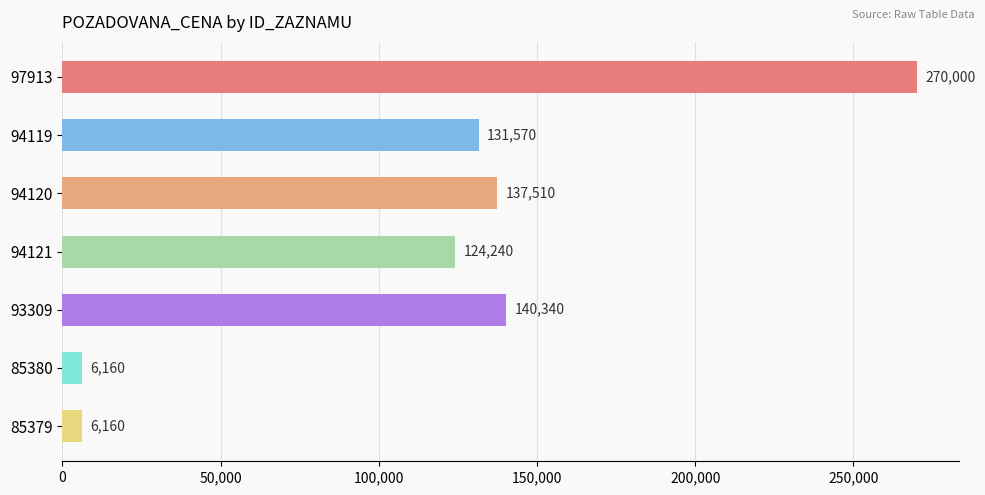

What is the difference between the values at 94120 and 94121?

13270